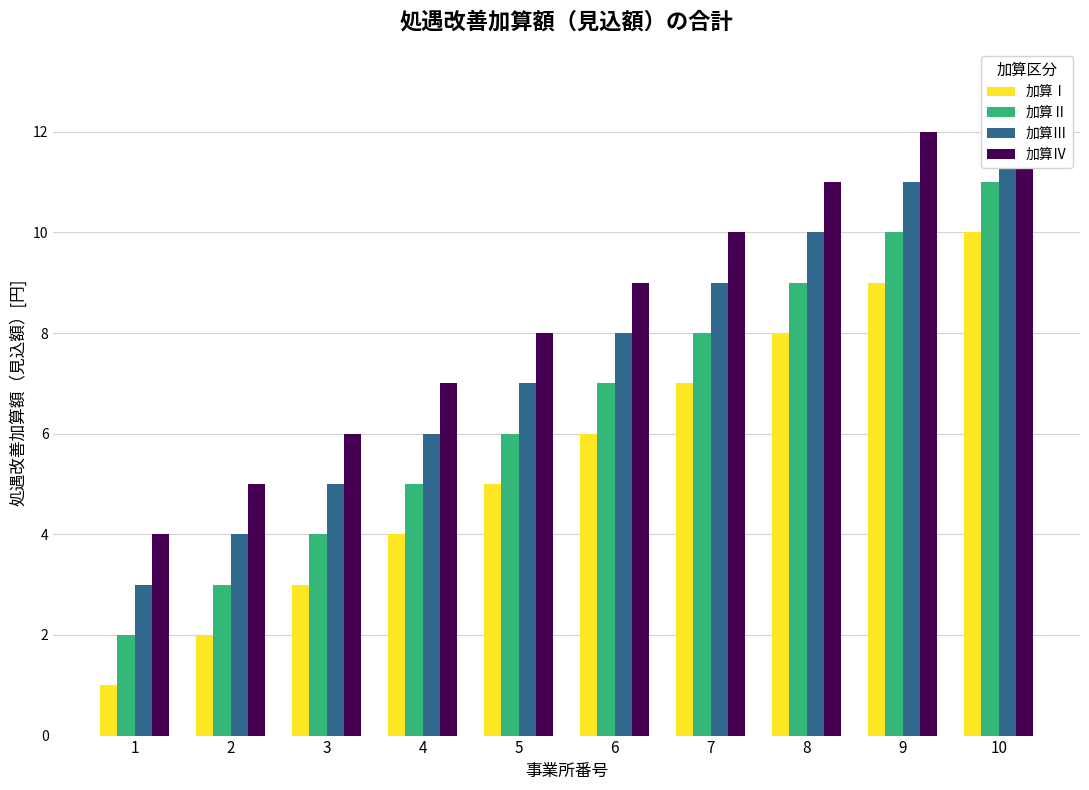

What is the spread (max minus min) of values at 9?

3